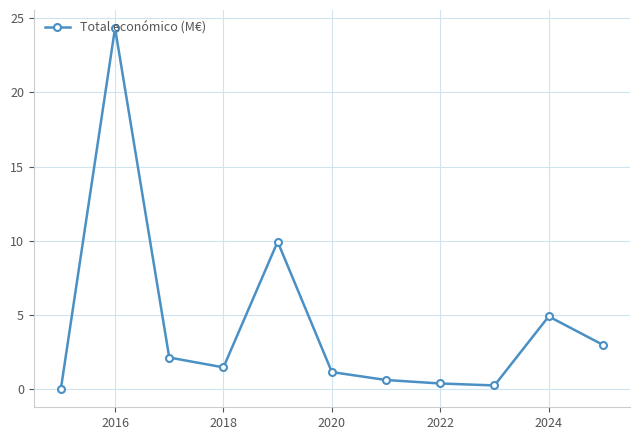

What is the value of the 4th point from the left?

1.5